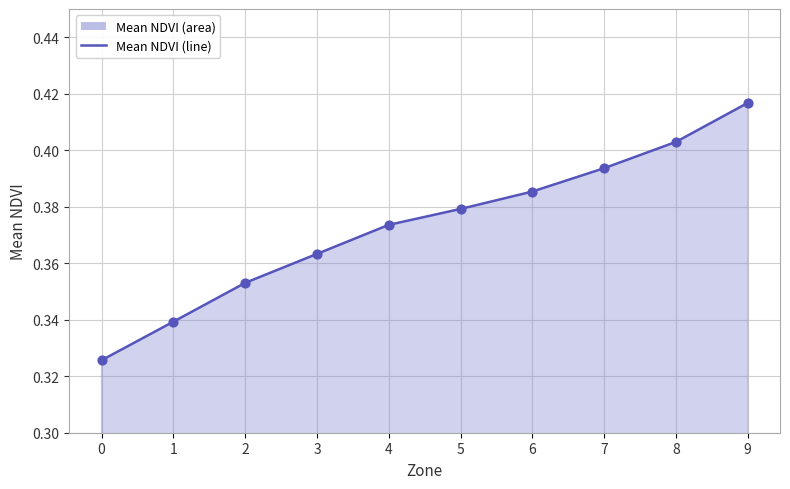

Which has a higher value, 6 or 2?

6